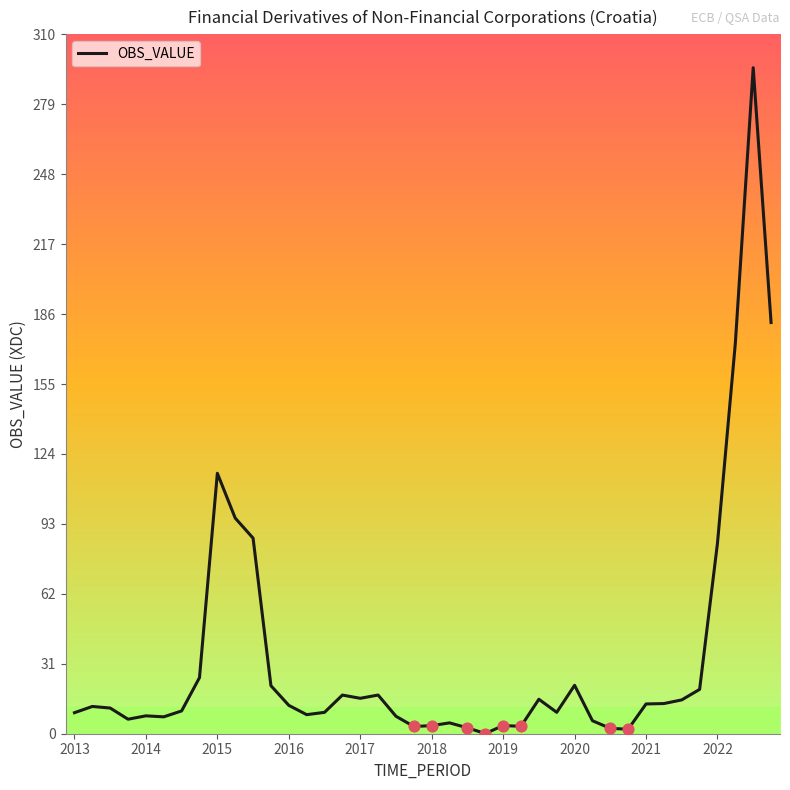

What is the maximum value shown in the chart?

294.9